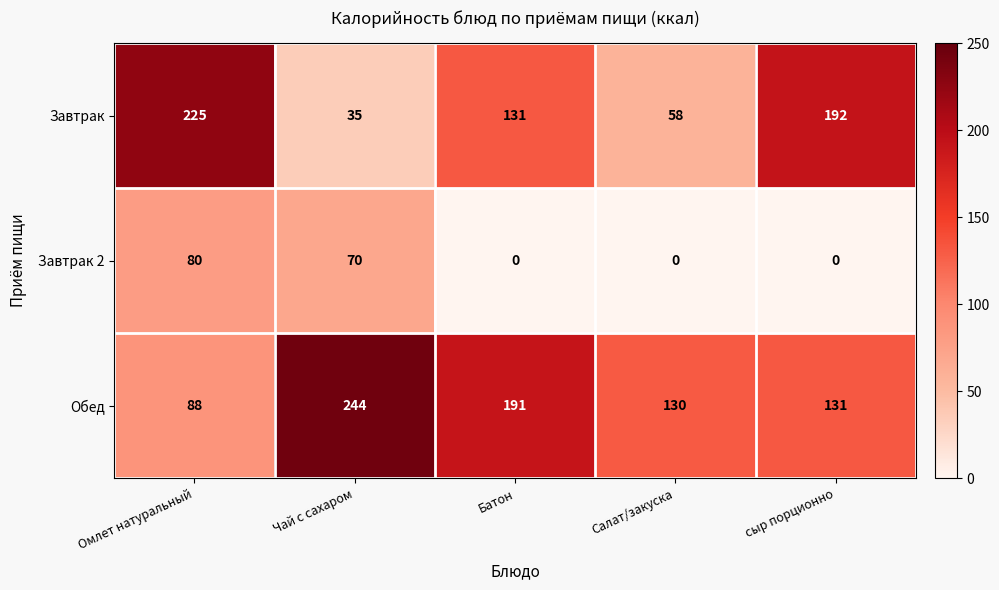

What is the difference between the maximum and second lowest values in the Завтрак 2 series?

80